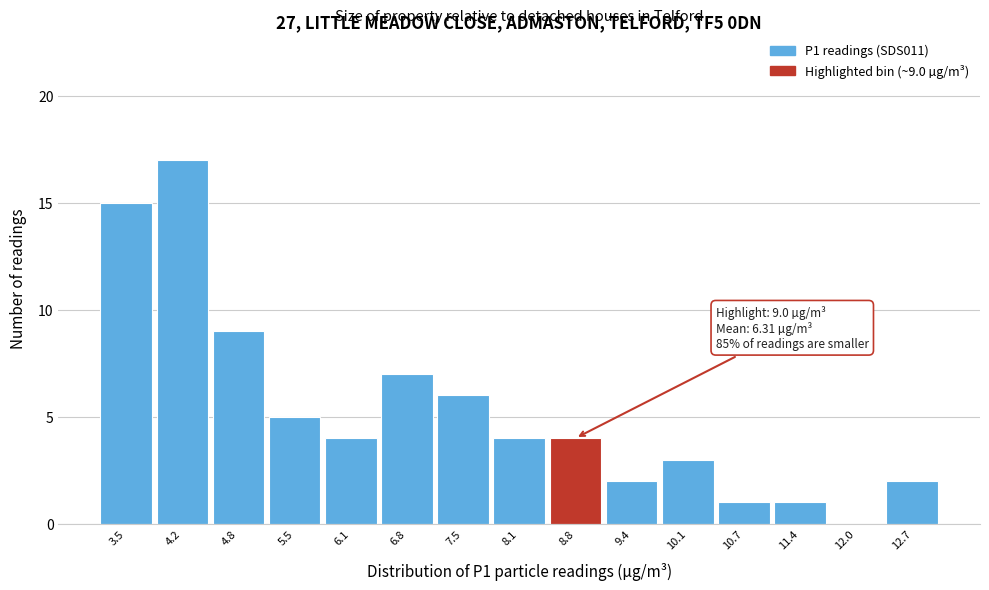

Reading left to right, list all the values displayed in this chart.

3.5=15	4.2=17	4.8=9	5.5=5	6.1=4	6.8=7	7.5=6	8.1=4	8.8=4	9.4=2	10.1=3	10.7=1	11.4=1	12.0=0	12.7=2